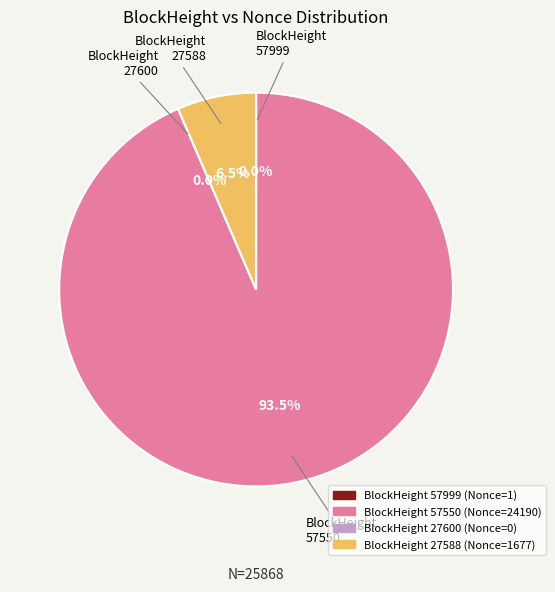

Which slice is the largest?

57550